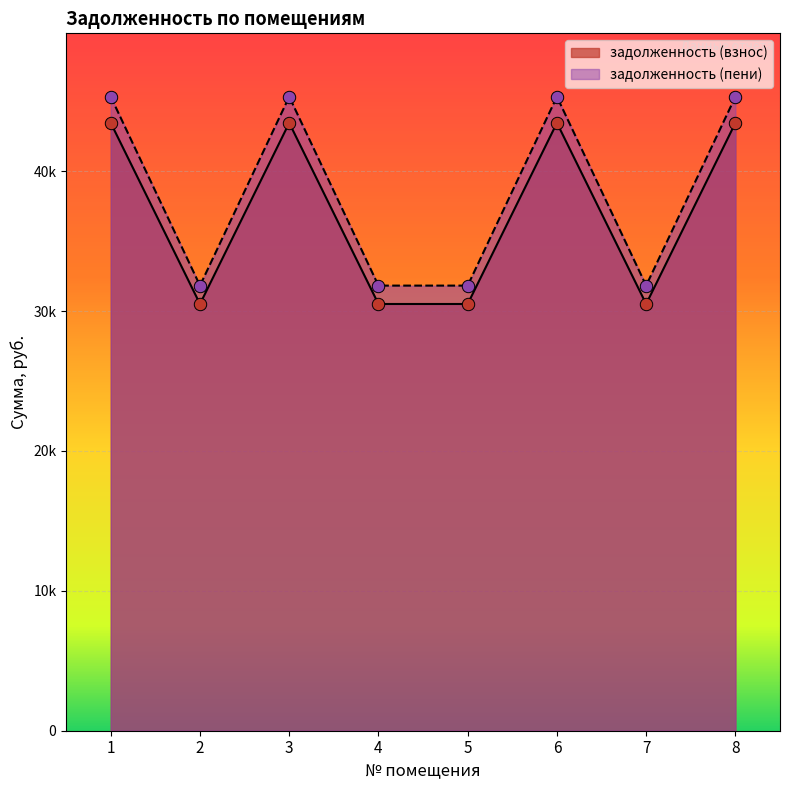

Which series has the widest spread of Y values?

задолженность (пени)